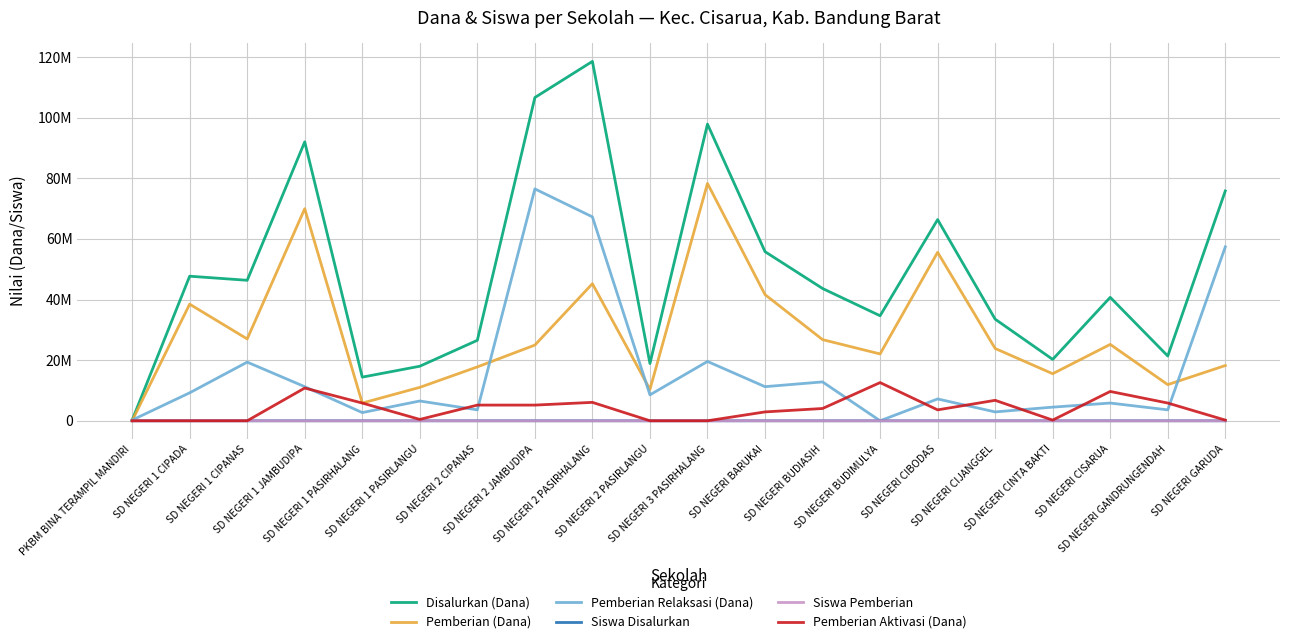

What is the approximate value of Siswa Disalurkan at SD NEGERI 1 CIPANAS, to the nearest 10?

110